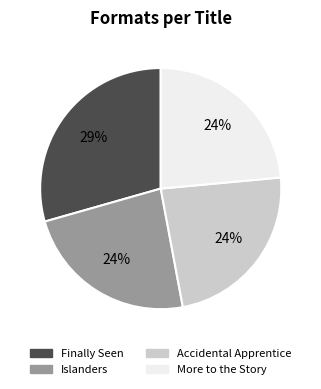

True or false: More to the Story accounts for 24% of the total.

True